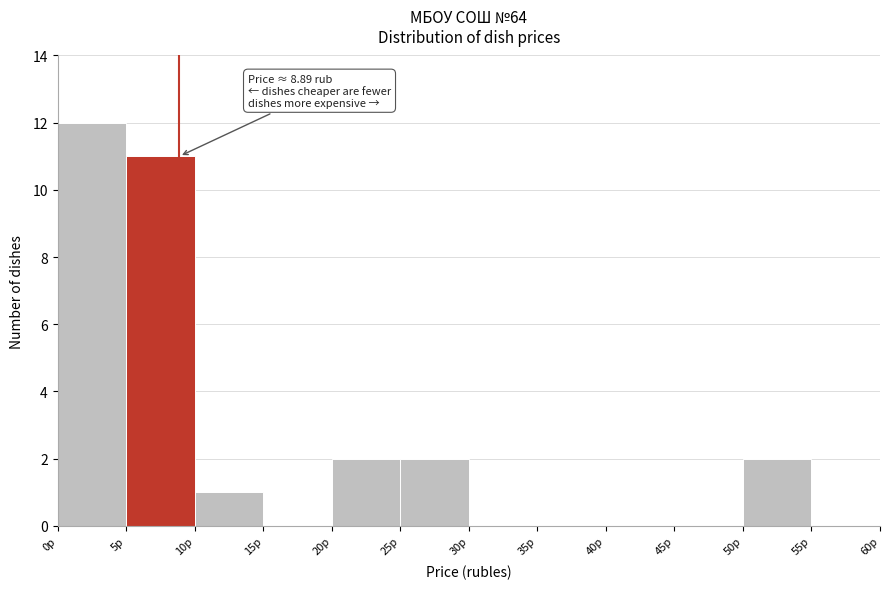

Which range on the x-axis has the tallest bar?

0 to 5